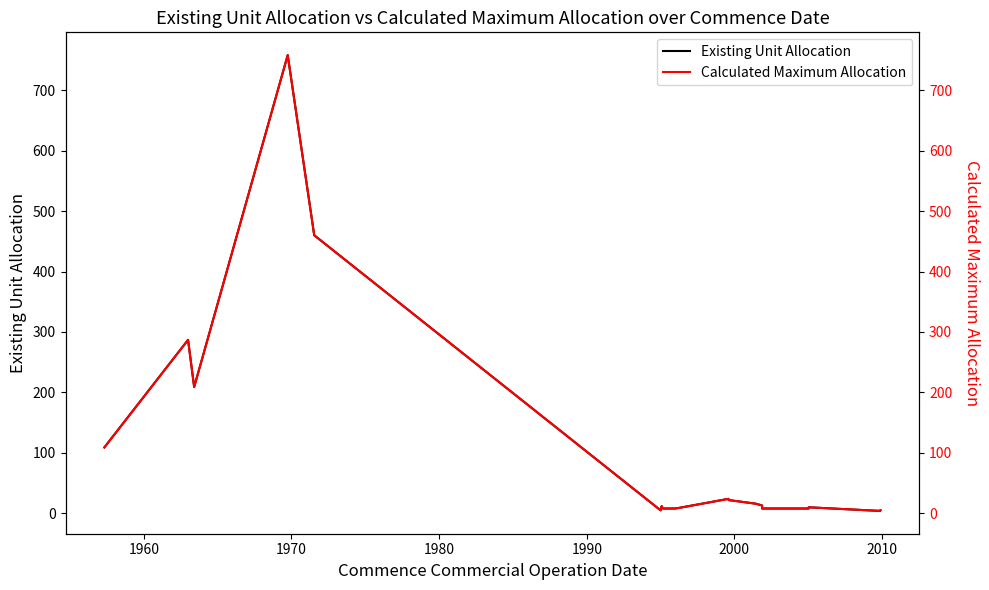

Which series has the largest range (max minus min)?

Existing Unit Allocation